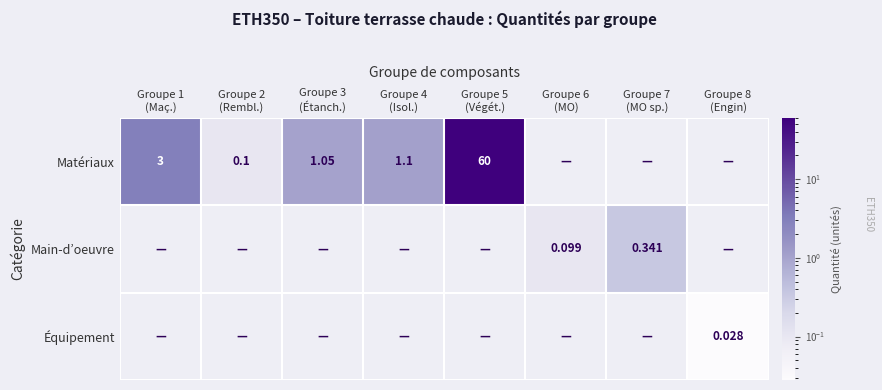

What is the total value across all series at Groupe 7
(MO sp.)?

0.3